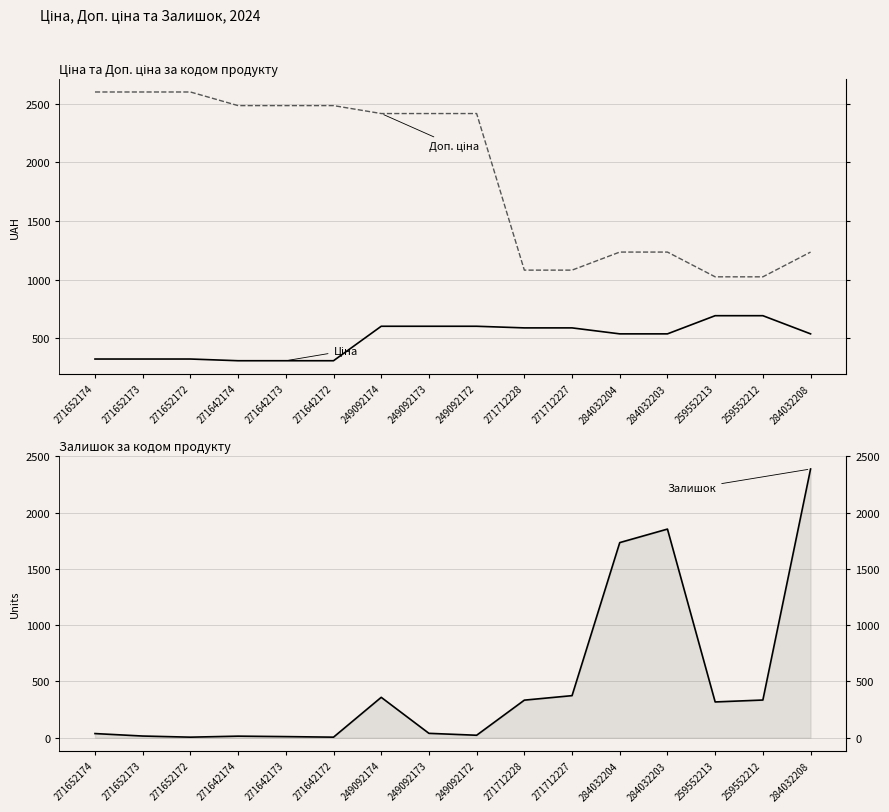

Which series has the largest total across all categories?

Доп. ціна